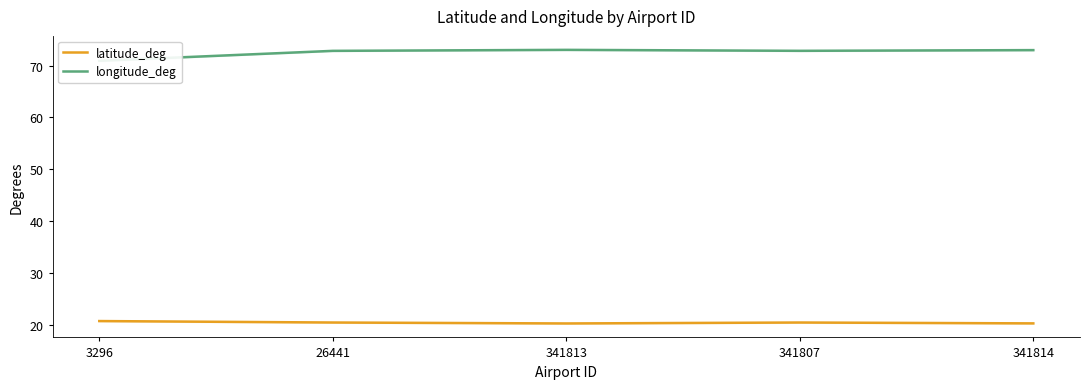

The latitude_deg series shows 10.1 at 341814. True or false?

False